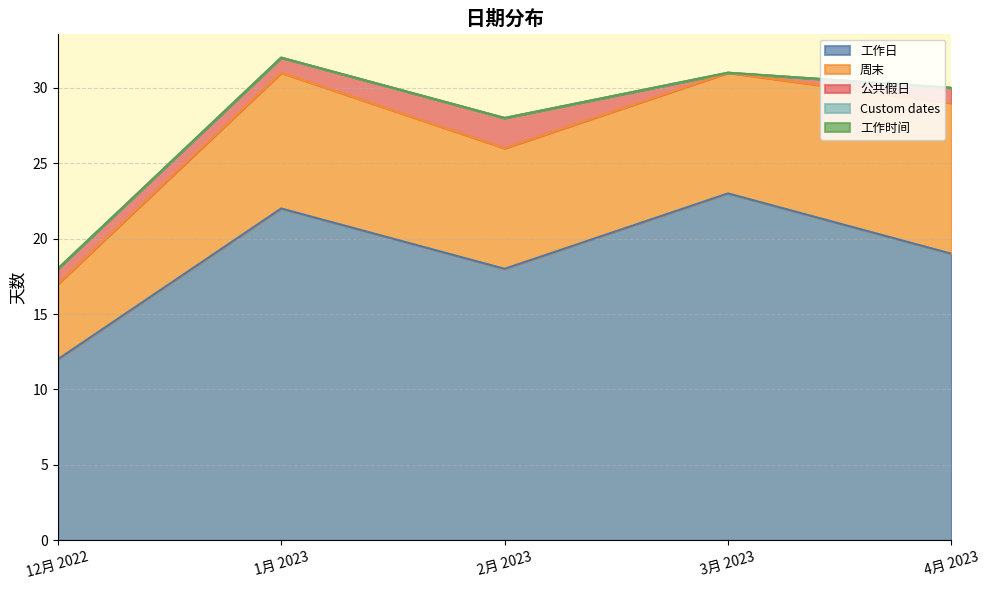

What position from the left is 2月 2023?

3